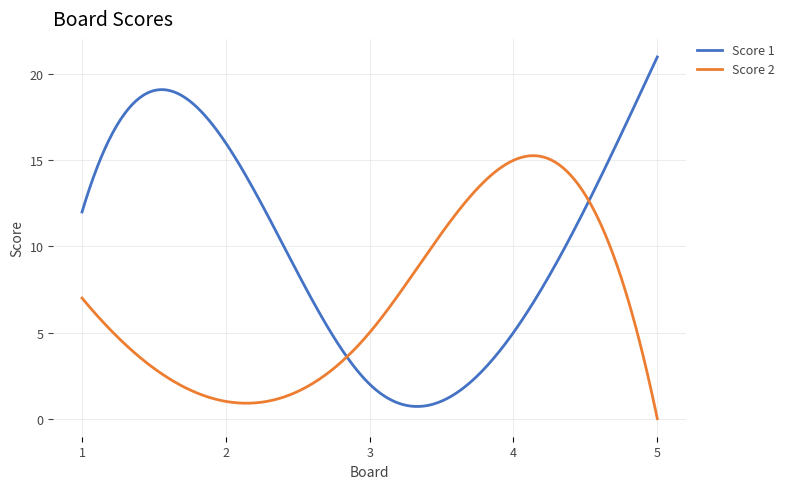

Rank the series by their maximum value, from highest to lowest.

Score 1, Score 2